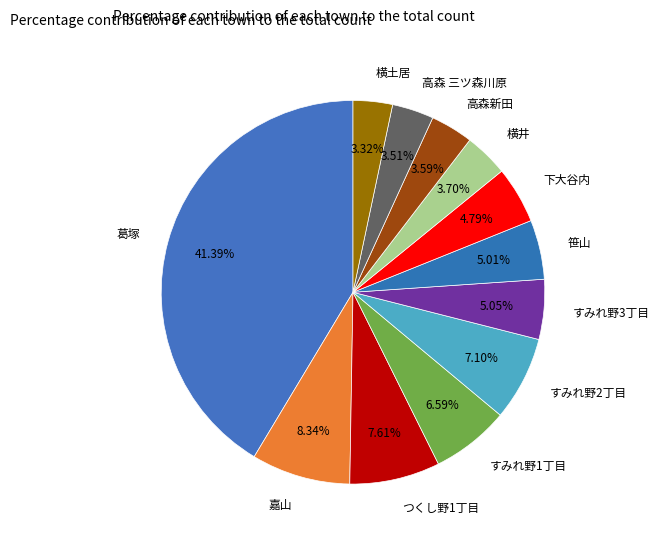

Count the number of slices in the pie.

12